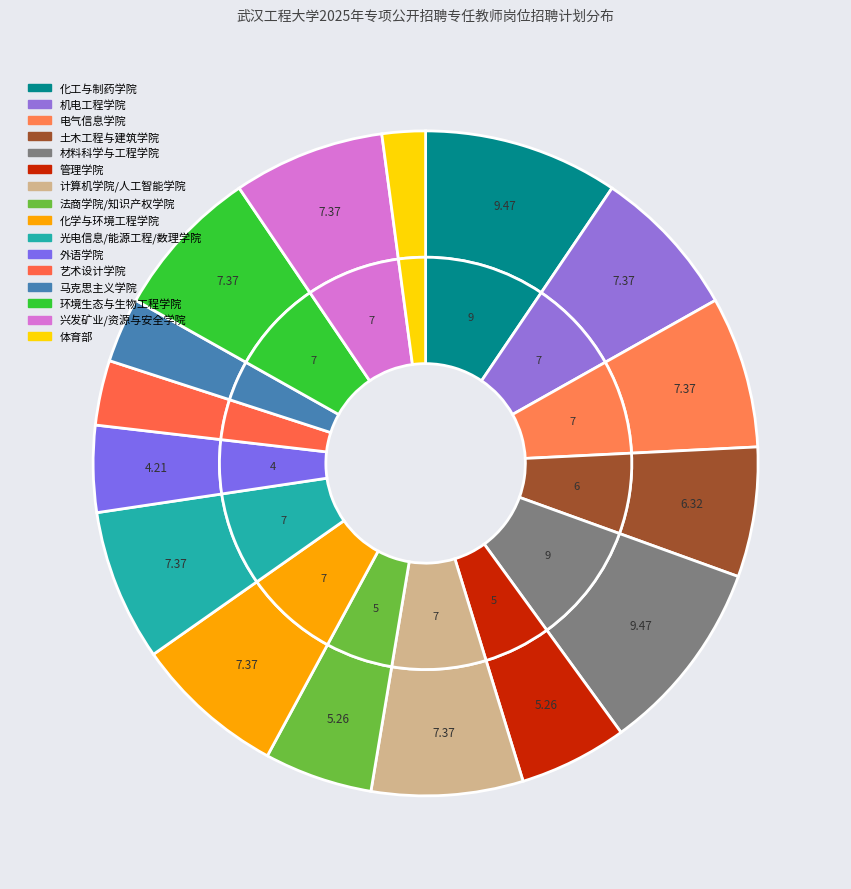

Rank the categories by value from highest to lowest.

化工与制药学院, 材料科学与工程学院, 机电工程学院, 电气信息学院, 计算机科学与工程学院、人工智能学院, 化学与环境工程学院, 光电信息与能源工程学院、数理学院, 环境生态与生物工程学院, 兴发矿业学院、资源与安全工程学院, 土木工程与建筑学院, 管理学院, 法商学院、知识产权学院, 外语学院, 艺术设计学院, 马克思主义学院, 体育部